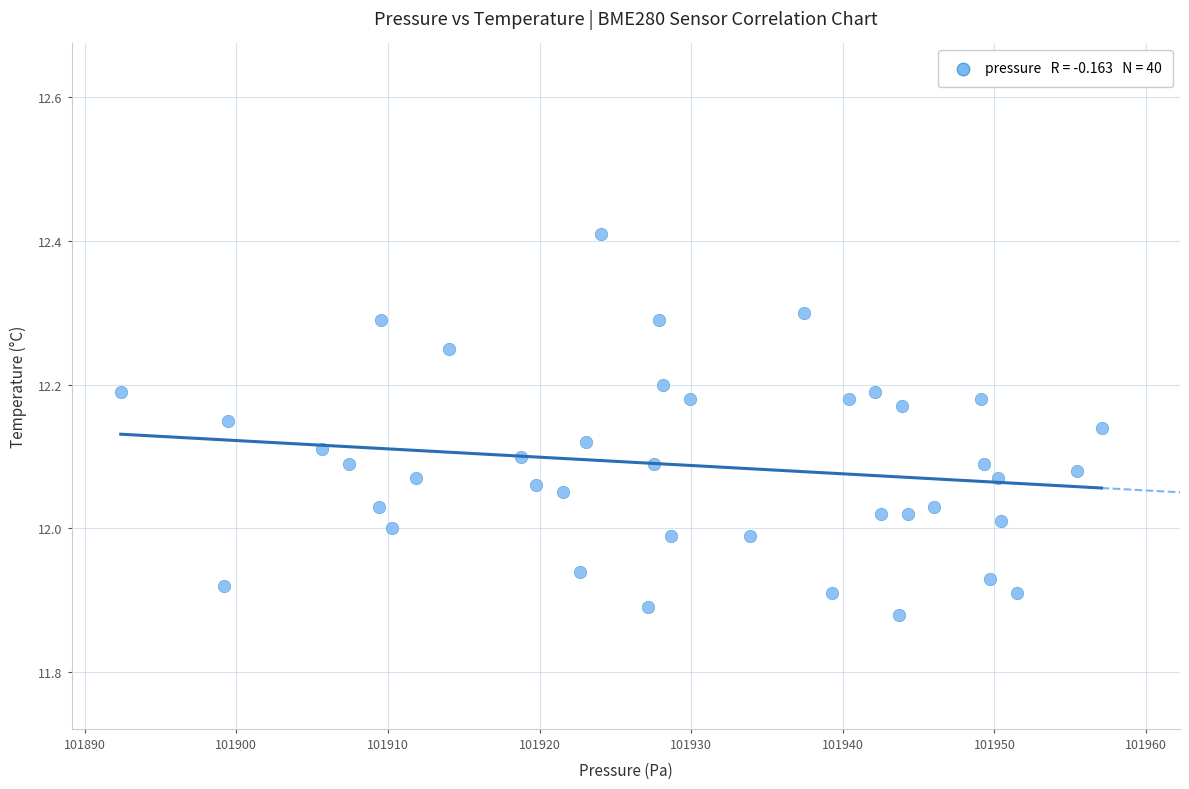

What is the range of Y values (max minus min)?

0.5